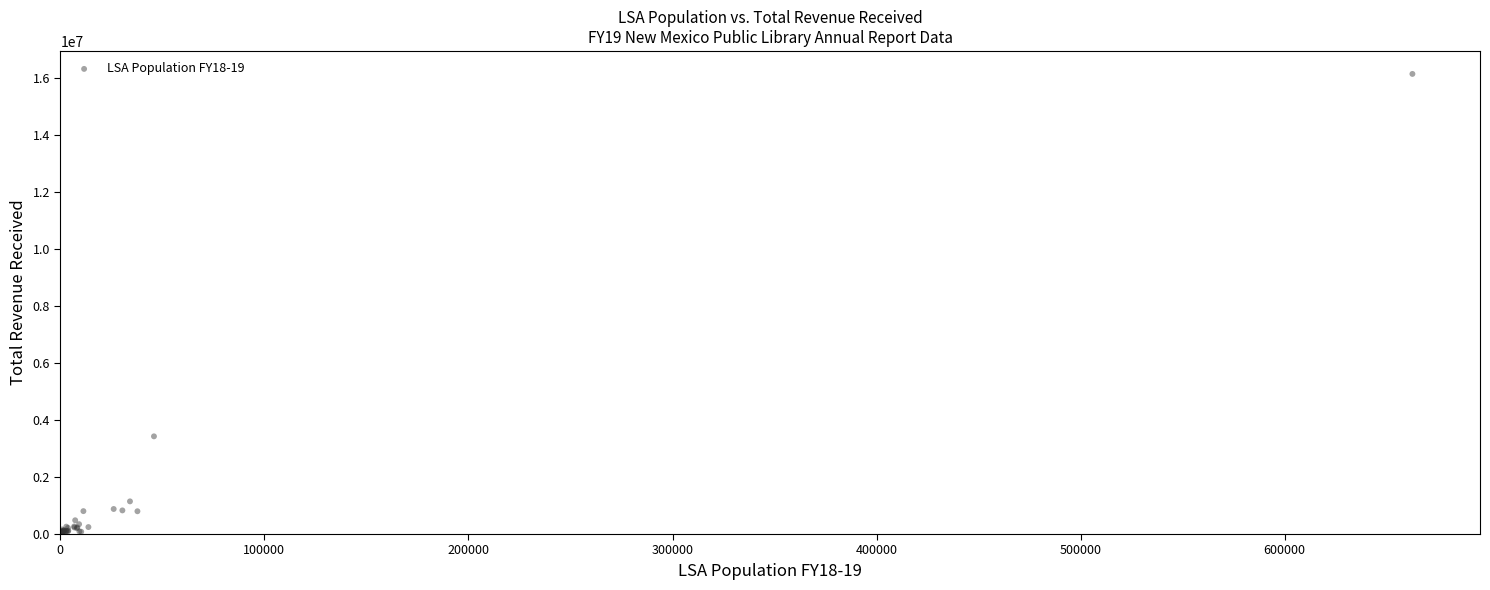

What Y value in the scatter plot is closest to 8086270?

3430978